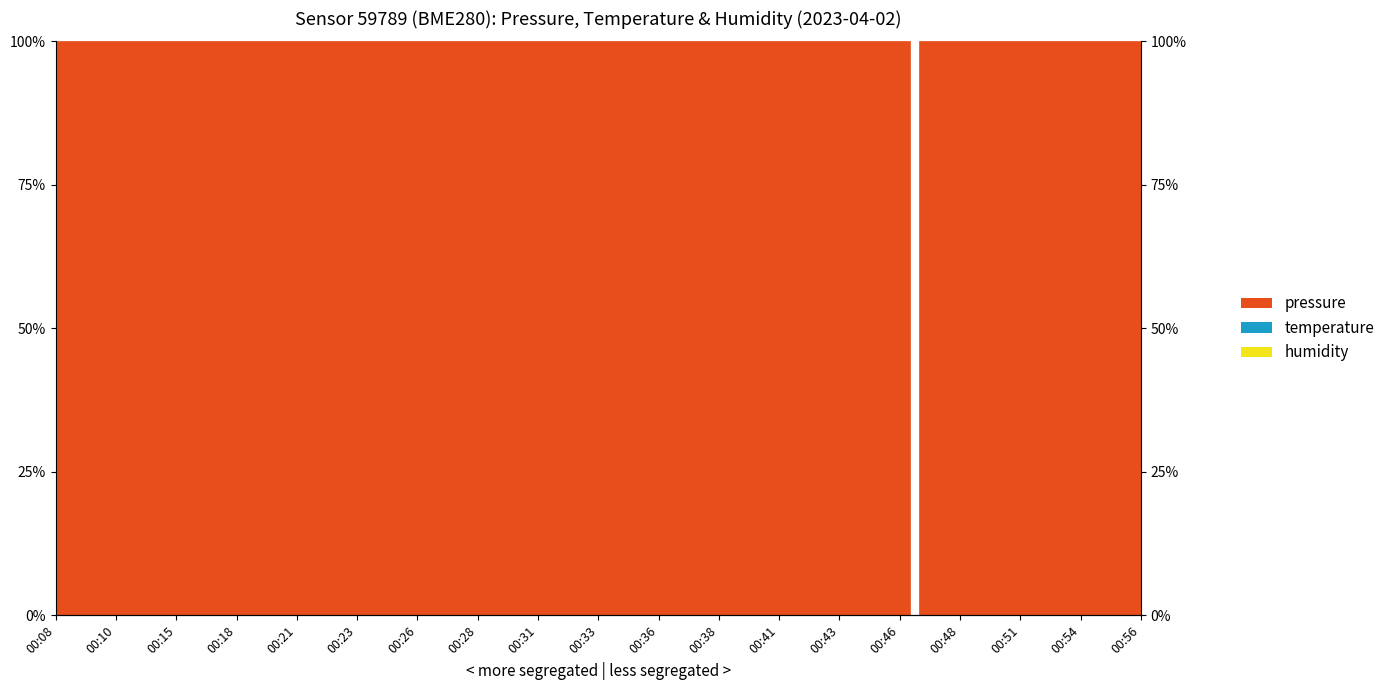

How many interior local peaks does the pressure series have?

4